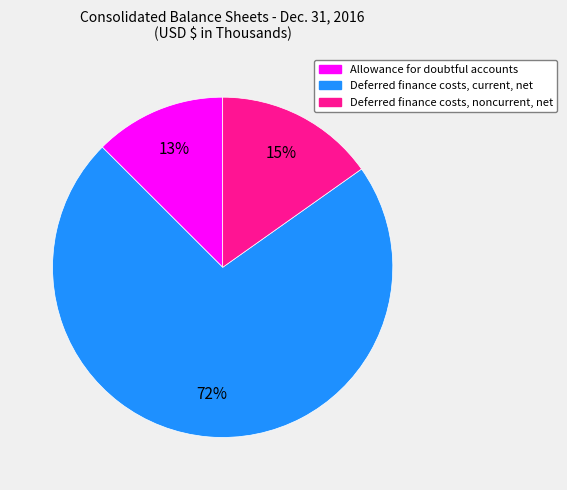

What is the majority slice?

Deferred finance costs, current, net